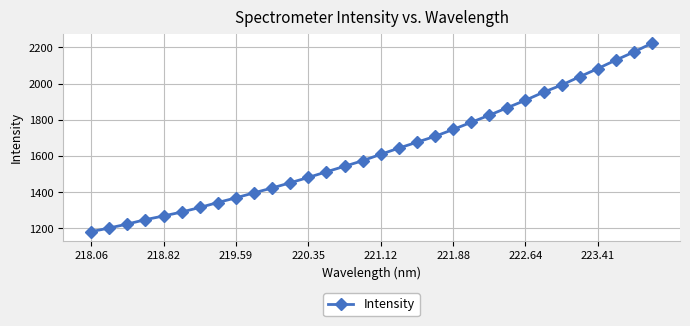

How many distinct data groups are displayed?

1